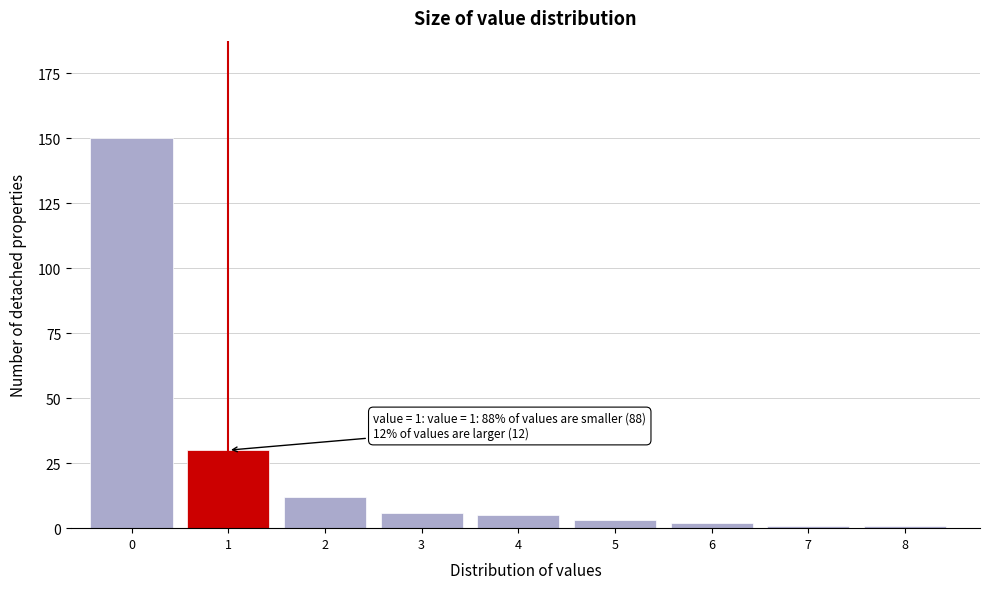

Reading left to right, transcribe all the data shown in this chart.

0=150	1=30	2=12	3=6	4=5	5=3	6=2	7=1	8=1